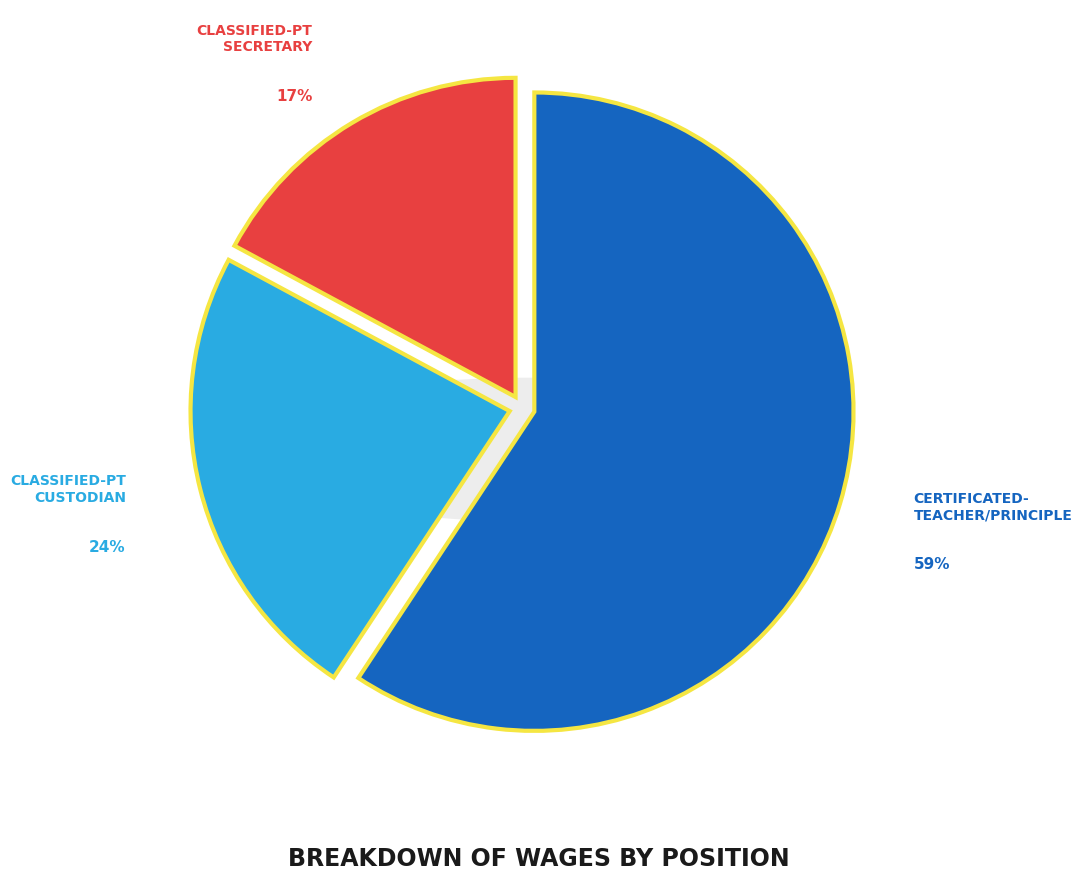

True or false: Classified-PT Custodian accounts for 24% of the total.

True